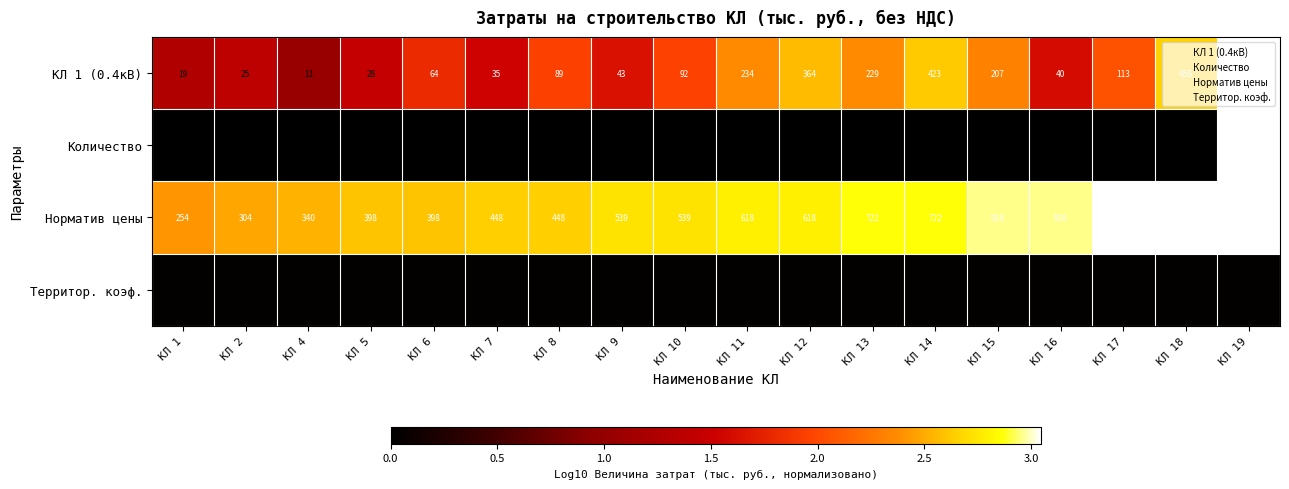

How many series are shown in this chart?

4